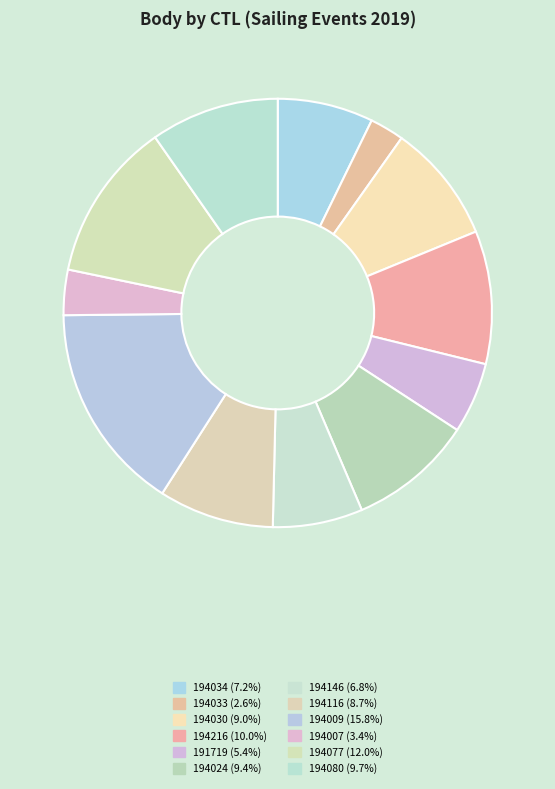

True or false: 194007 accounts for 3% of the total.

True